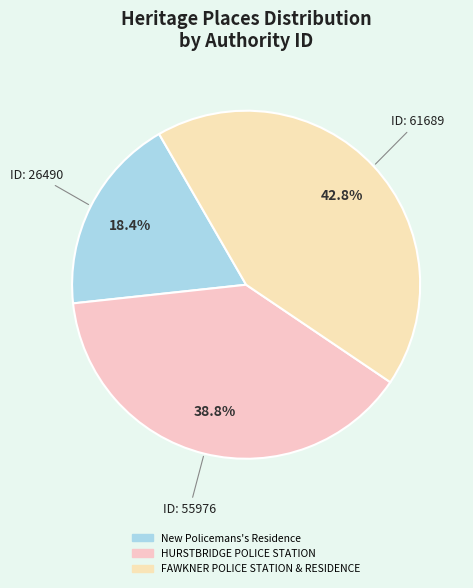

How many slices are in this pie chart?

3